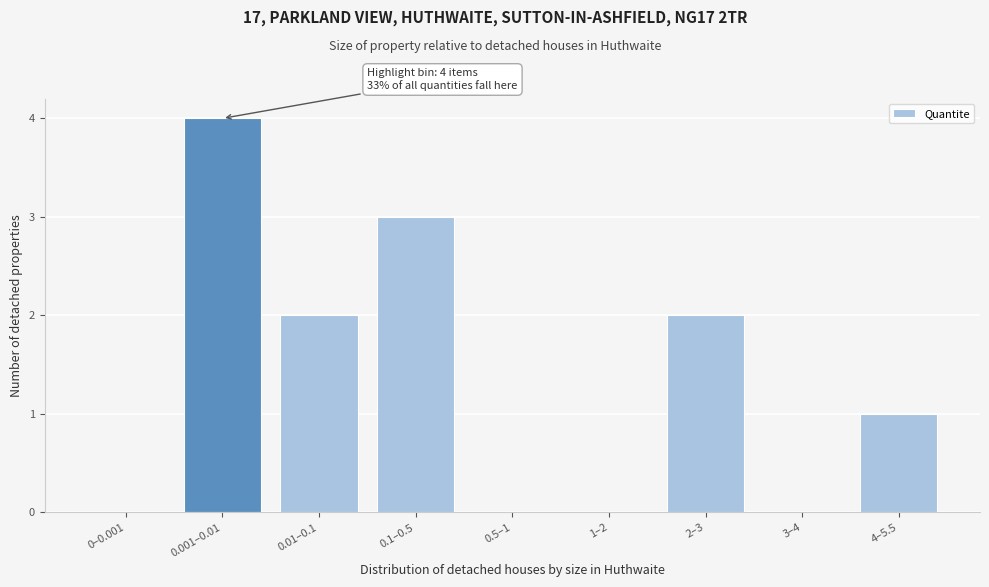

Reading right to left, what are all the values shown in this chart?

4–5.5=1	3–4=0	2–3=2	1–2=0	0.5–1=0	0.1–0.5=3	0.01–0.1=2	0.001–0.01=4	0–0.001=0